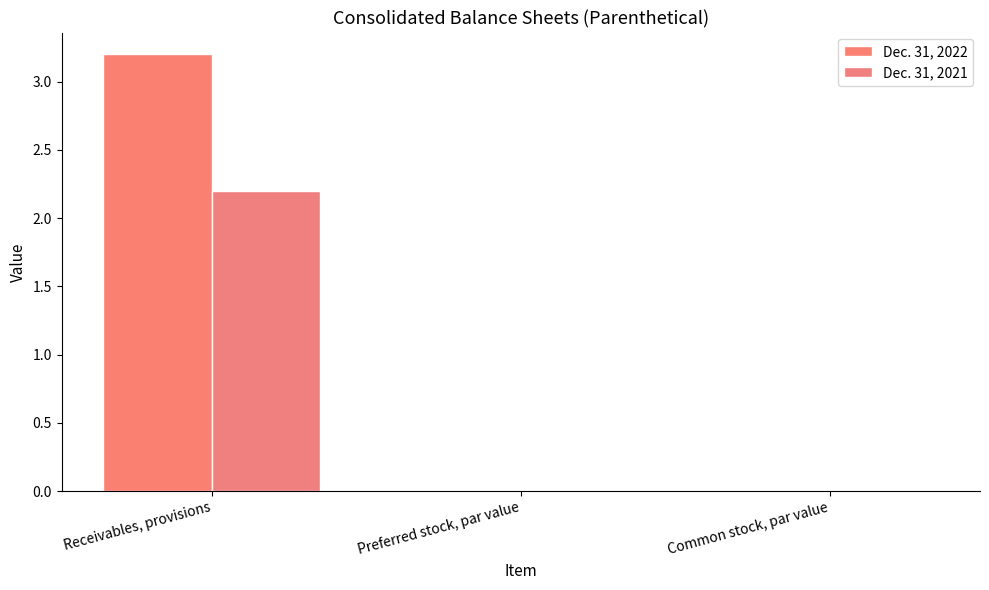

Reading left to right, what are all the values shown in this chart?

Dec. 31, 2022: Receivables, provisions=3.2	Preferred stock, par value=0.0	Common stock, par value=0.0
Dec. 31, 2021: Receivables, provisions=2.2	Preferred stock, par value=0.0	Common stock, par value=0.0